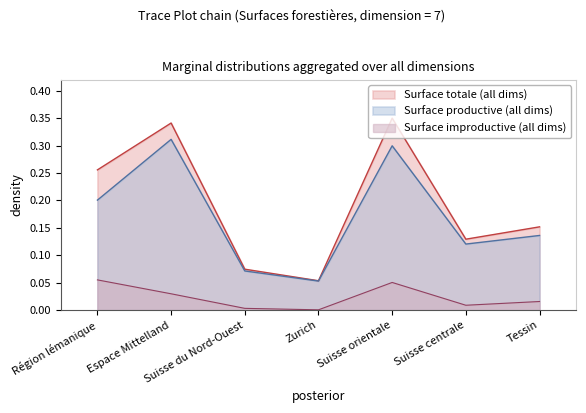

What is the difference between the highest and lowest values at Région lémanique?

0.2